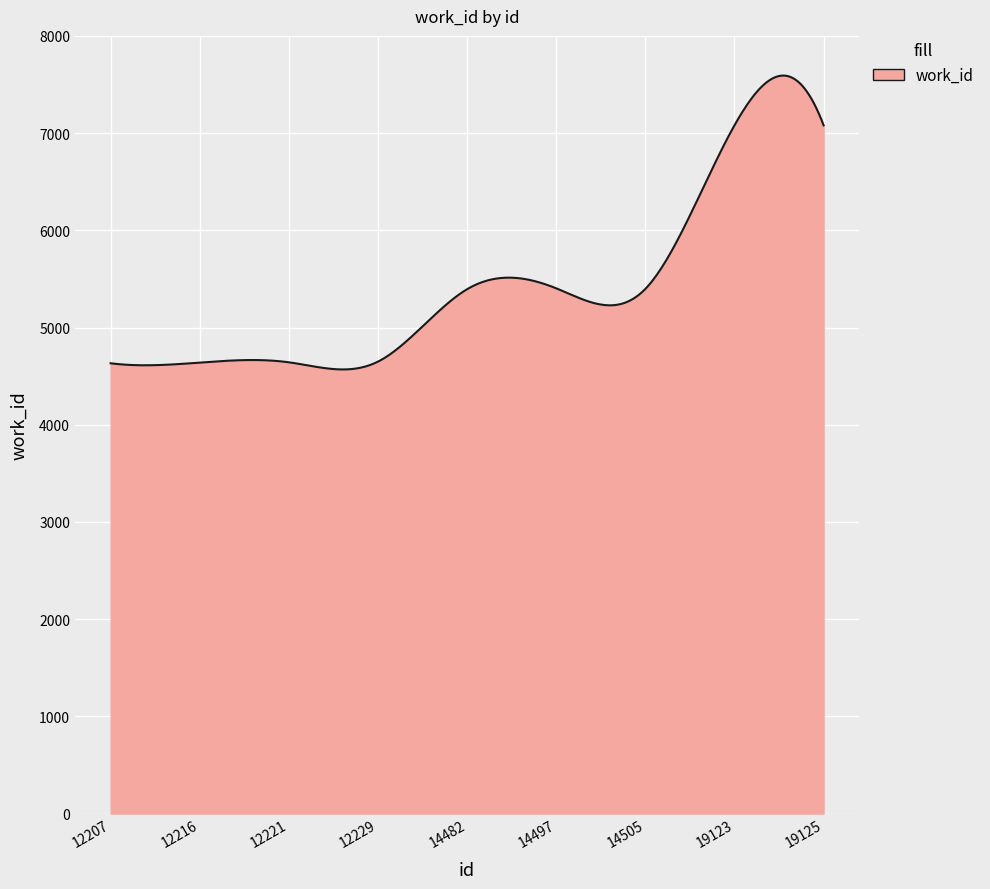

What is the minimum value shown in the chart?

4568.5